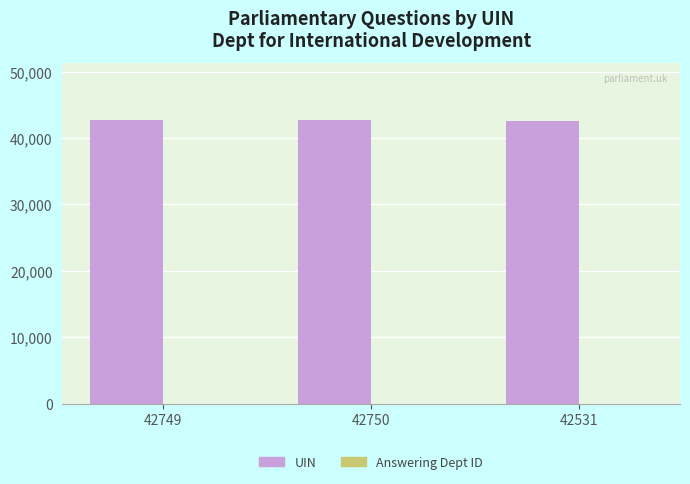

Between 42531 and 42749, which is larger?

42749